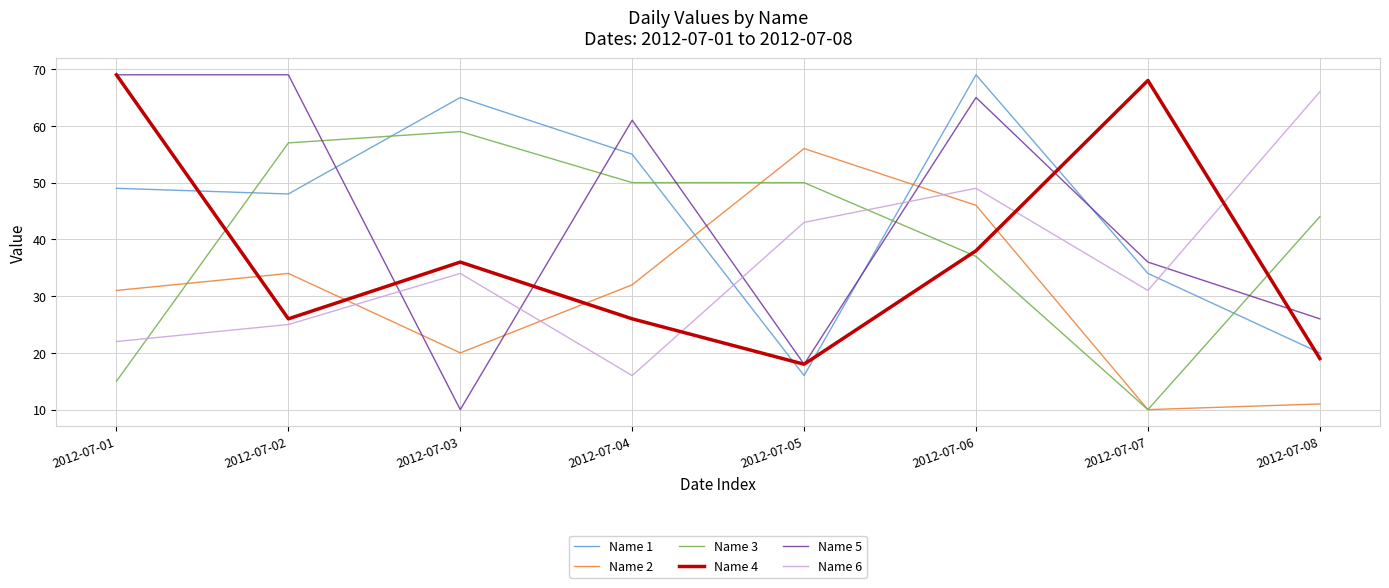

At how many categories does at least one series exceed 14?

8